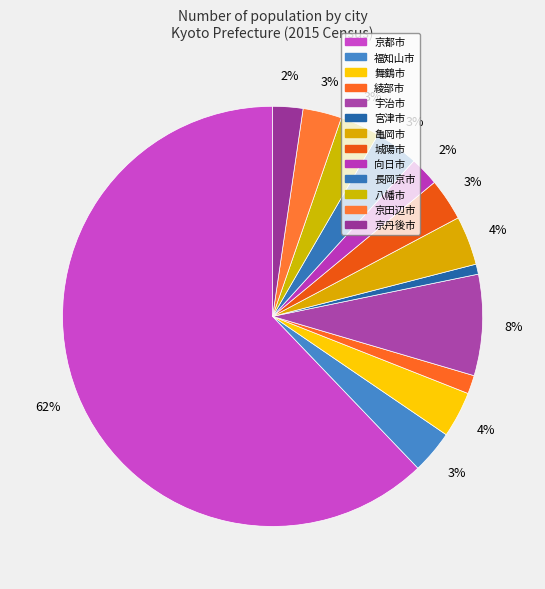

How many slices are in this pie chart?

13